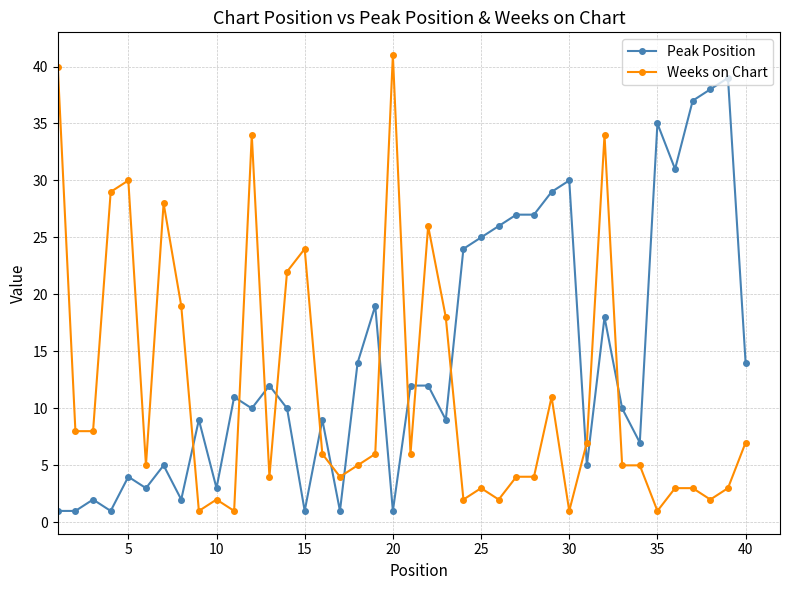

List the series in order of their peak value, highest first.

Weeks on Chart, Peak Position